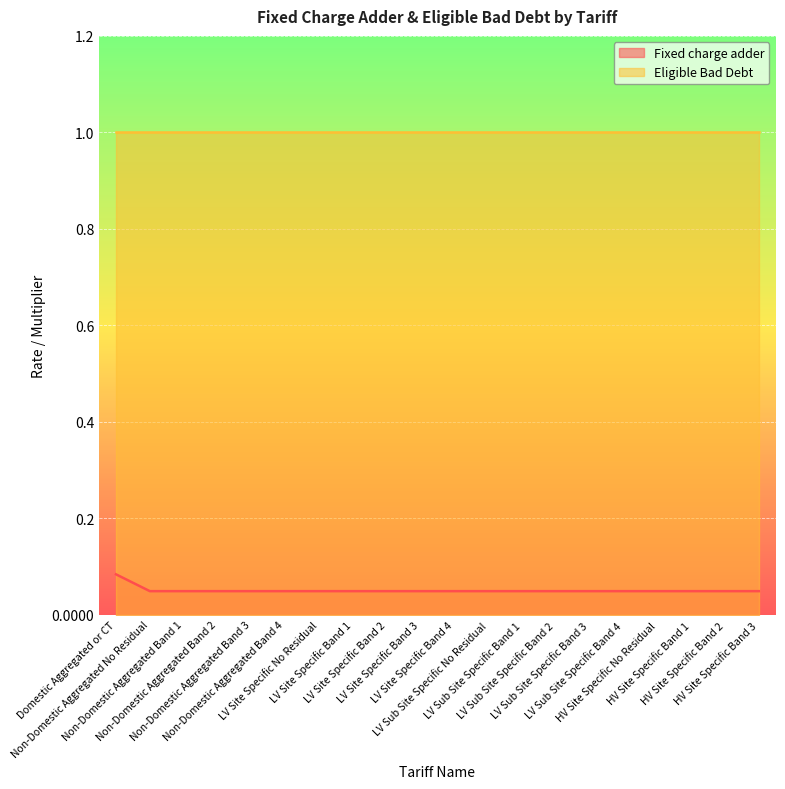

Reading right to left, extract all data points from this chart.

0.0	0.0	0.0	0.0	0.0	0.0	0.0	0.0	0.0	0.0	0.0	0.0	0.0	0.0	0.0	0.0	0.0	0.0	0.0	0.1